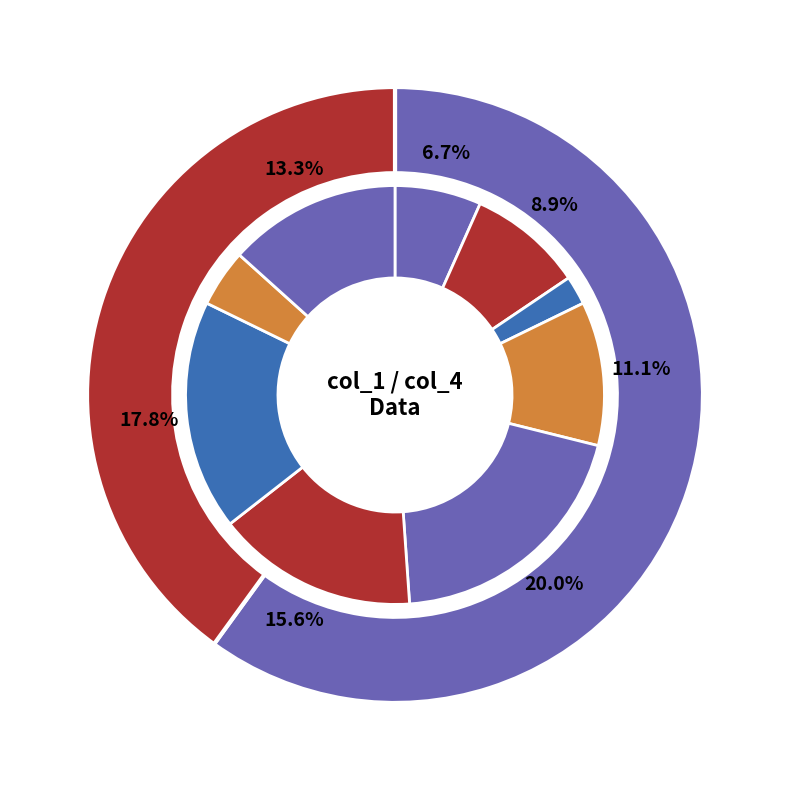

True or false: 6 accounts for 28% of the total.

False